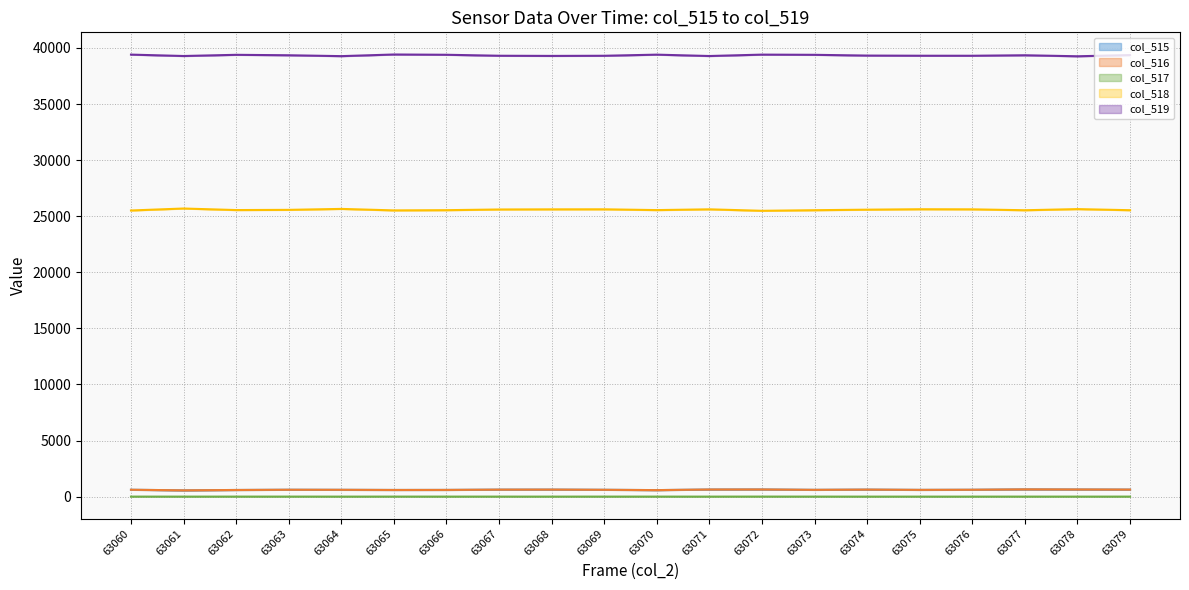

How many data points in col_519 (line) are above 39352?

8